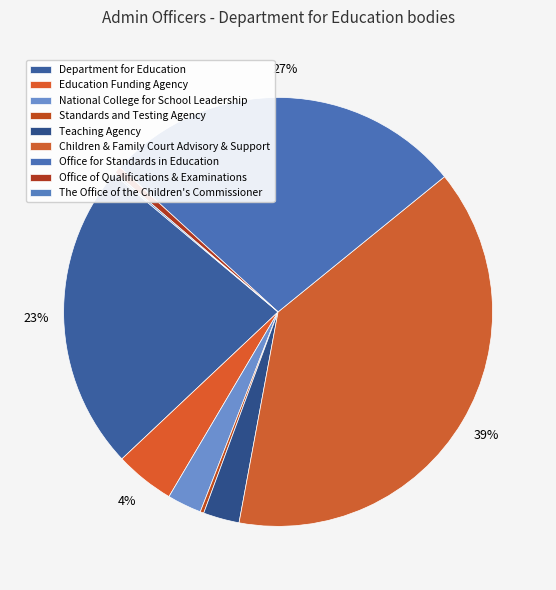

Does The Office of the Children's Commissioner account for over 50% of the chart?

No